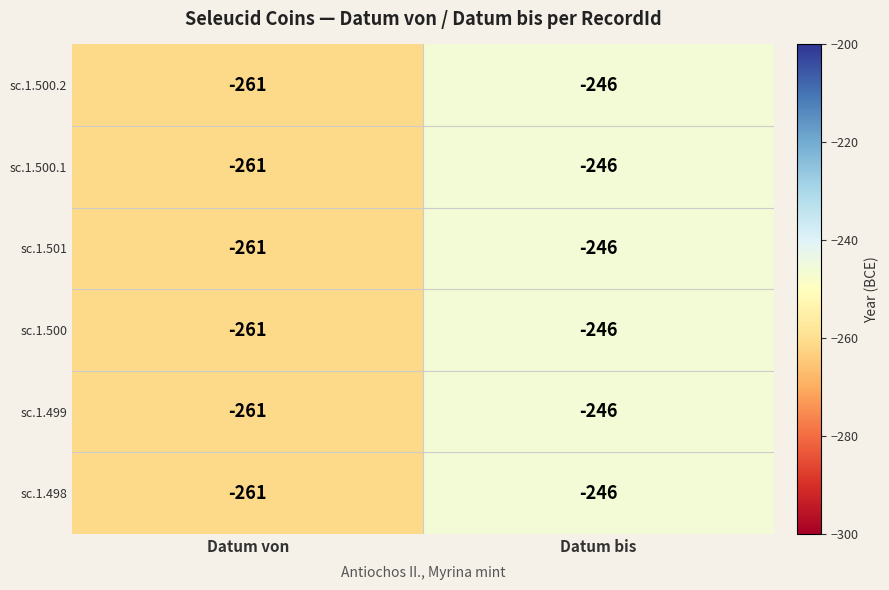

At which label does sc.1.501 reach its peak?

Datum bis